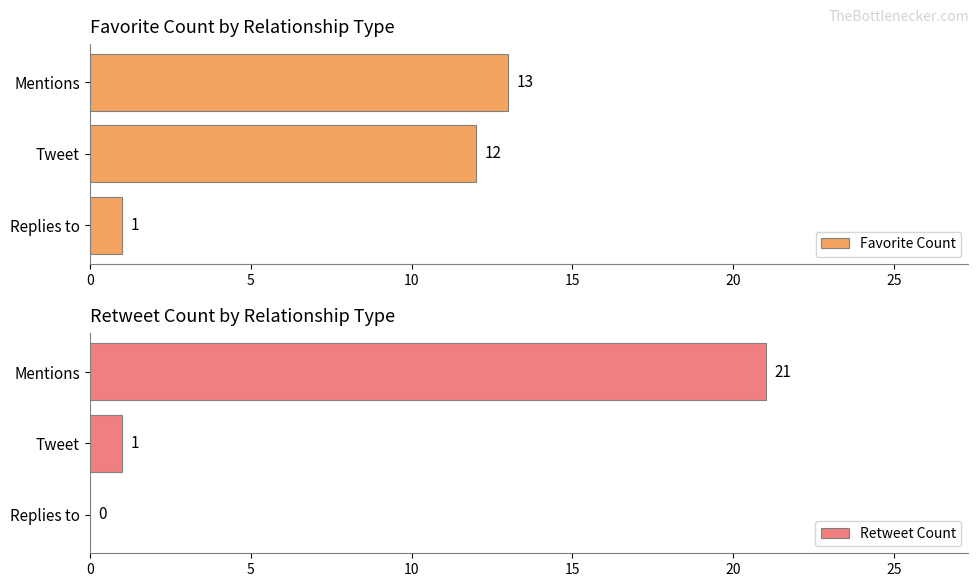

Does the chart contain stacked bars?

No